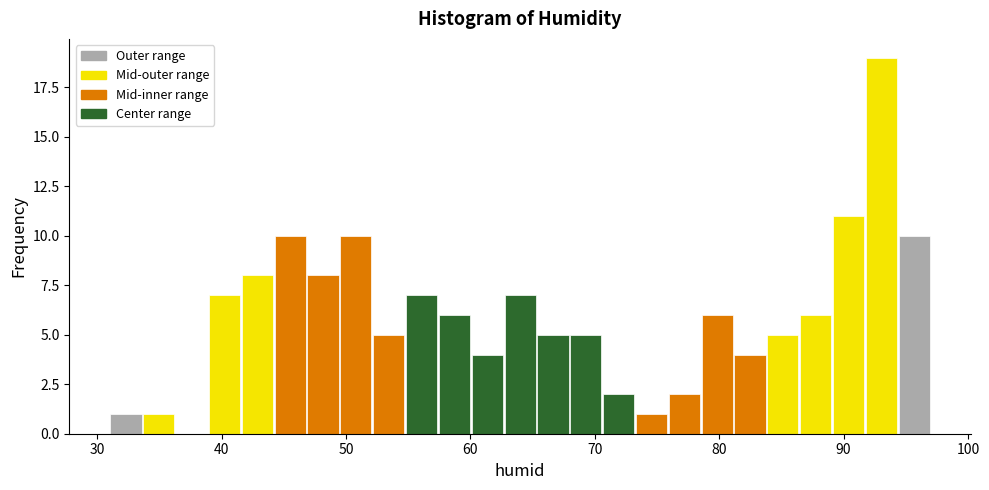

Around what value on the x-axis is the tallest bar? Give the approximate position of its centre, as read against the axis.

93